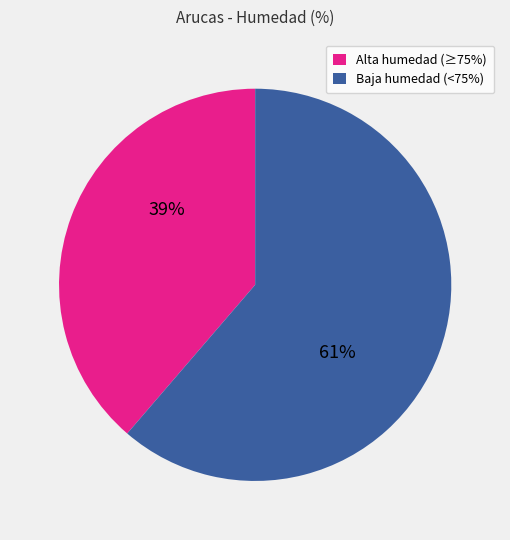

To the nearest percent, what is the average slice percentage?

50%